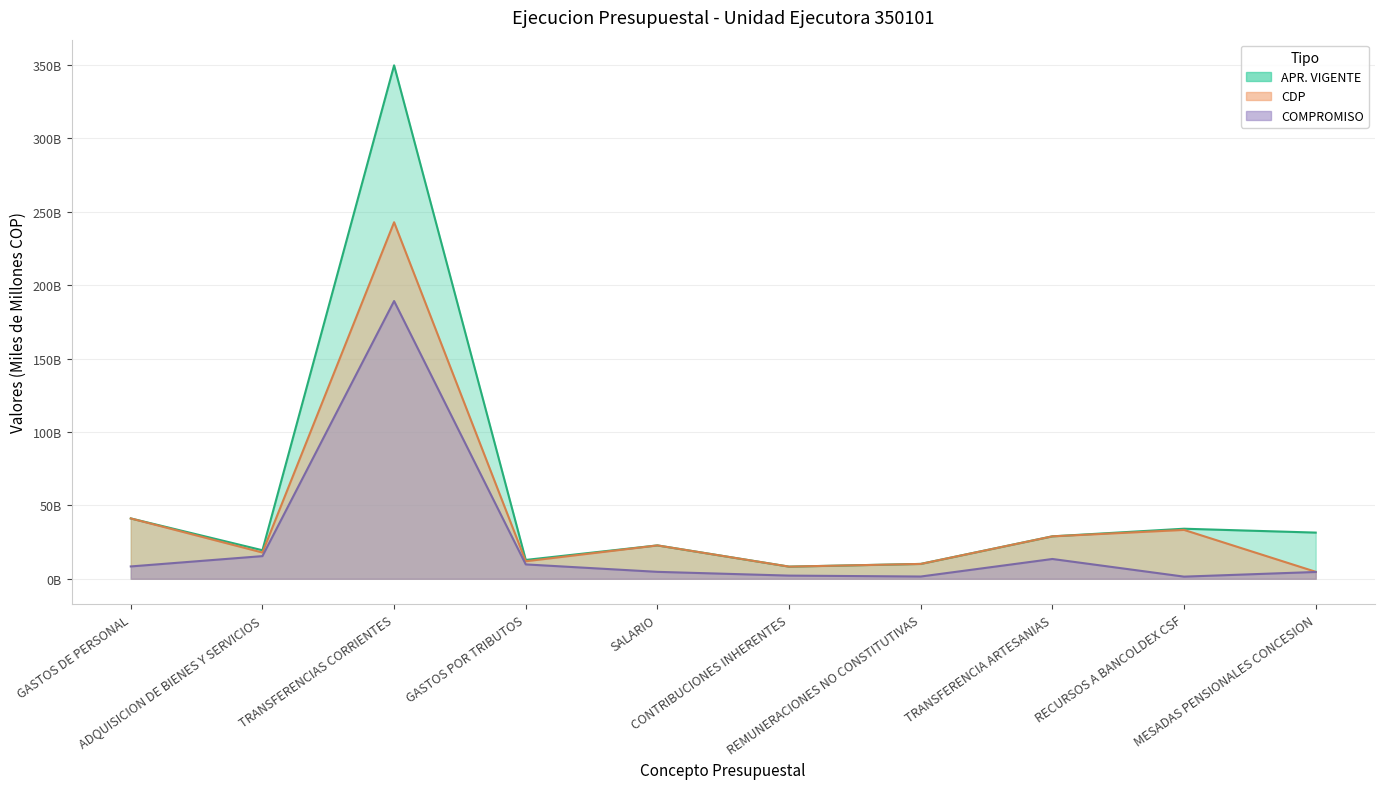

At how many categories does at least one series exceed 297312306908?

1